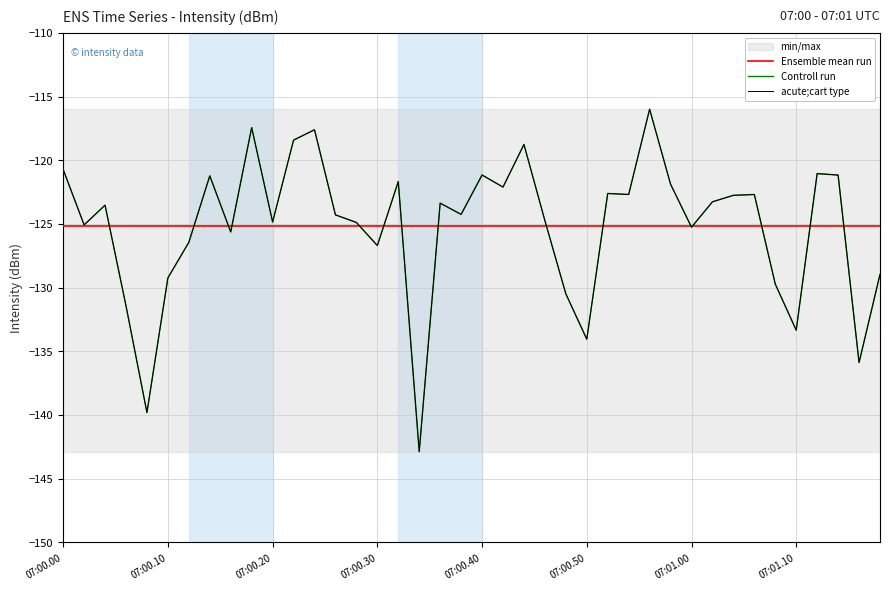

Reading right to left, extract all data points from this chart.

Ensemble mean run: -125.2	-125.2	-125.2	-125.2	-125.2	-125.2	-125.2	-125.2	-125.2	-125.2	-125.2	-125.2	-125.2	-125.2	-125.2	-125.2	-125.2	-125.2	-125.2	-125.2	-125.2	-125.2	-125.2	-125.2	-125.2	-125.2	-125.2	-125.2	-125.2	-125.2	-125.2	-125.2	-125.2	-125.2	-125.2	-125.2	-125.2	-125.2	-125.2	-125.2
Controll run: -129.0	-135.9	-121.2	-121.0	-133.3	-129.7	-122.7	-122.8	-123.3	-125.3	-121.9	-116.0	-122.7	-122.6	-134.0	-130.5	-124.7	-118.8	-122.1	-121.2	-124.2	-123.4	-142.9	-121.7	-126.7	-124.9	-124.3	-117.6	-118.4	-124.8	-117.4	-125.6	-121.2	-126.4	-129.2	-139.8	-131.4	-123.5	-125.1	-120.7
acute;cart type: -129.0	-135.9	-121.2	-121.0	-133.3	-129.7	-122.7	-122.8	-123.3	-125.3	-121.9	-116.0	-122.7	-122.6	-134.0	-130.5	-124.7	-118.8	-122.1	-121.2	-124.2	-123.4	-142.9	-121.7	-126.7	-124.9	-124.3	-117.6	-118.4	-124.8	-117.4	-125.6	-121.2	-126.4	-129.2	-139.8	-131.4	-123.5	-125.1	-120.7